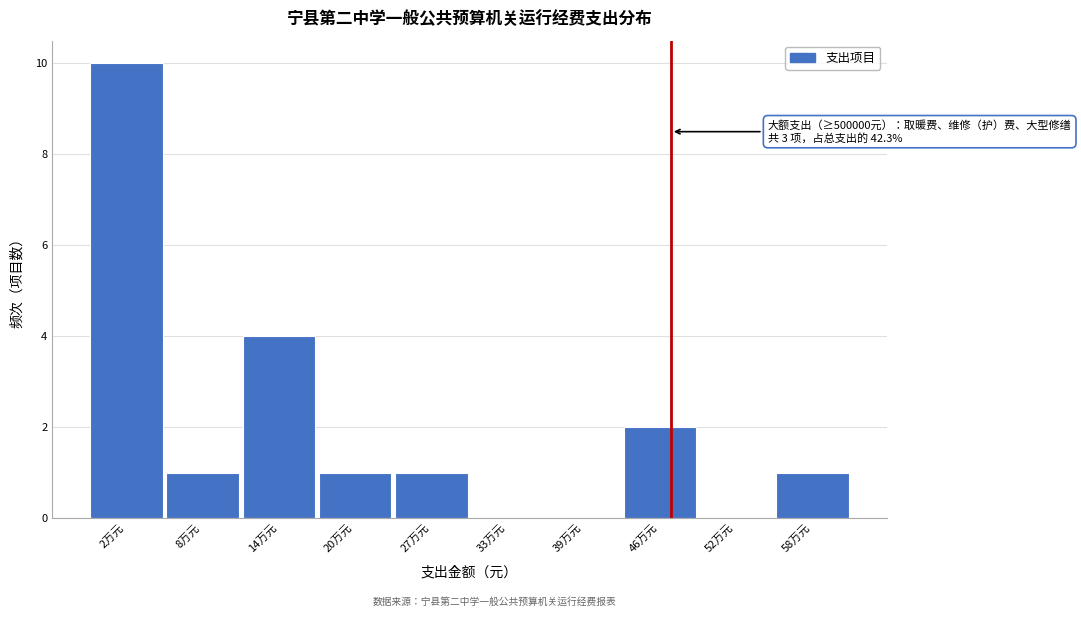

Reading left to right, what are all the values shown in this chart?

2万元=10	8万元=1	14万元=4	20万元=1	27万元=1	33万元=0	39万元=0	46万元=2	52万元=0	58万元=1